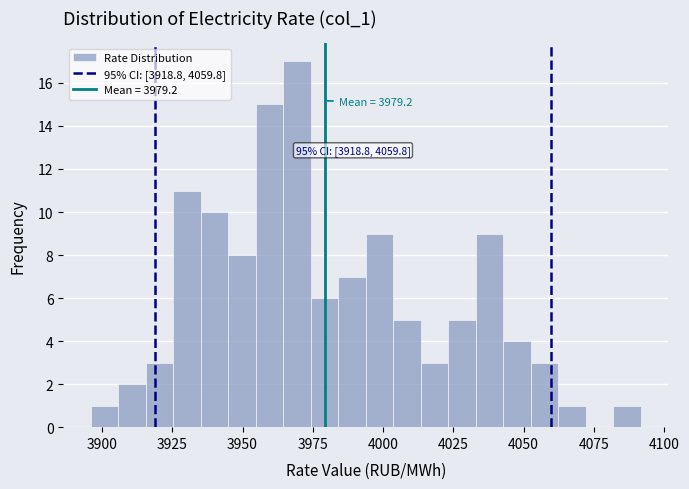

Around what value on the x-axis is the tallest bar? Give the approximate position of its centre, as read against the axis.

3970